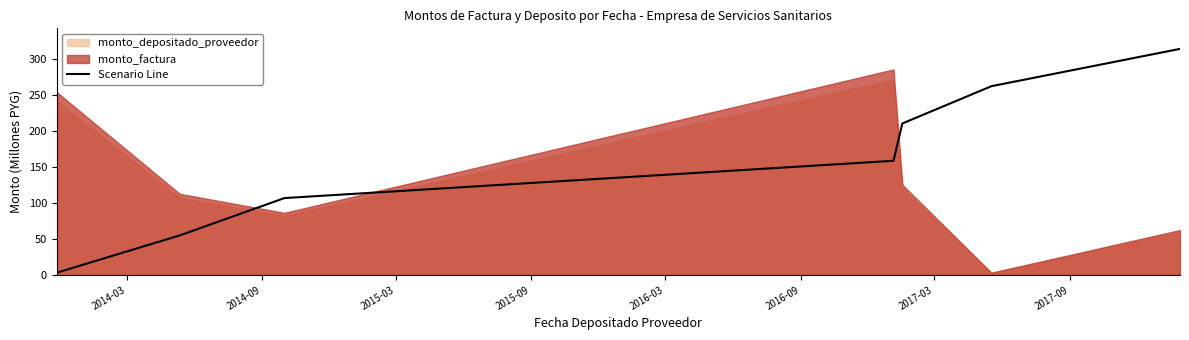

What is the highest value of the Scenario Line series?

313.5